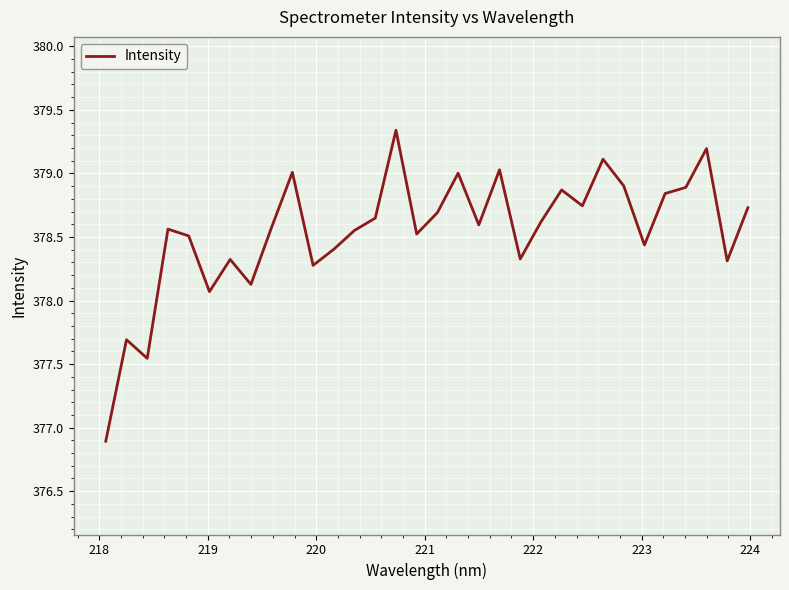

What is the minimum value shown in the chart?

376.9